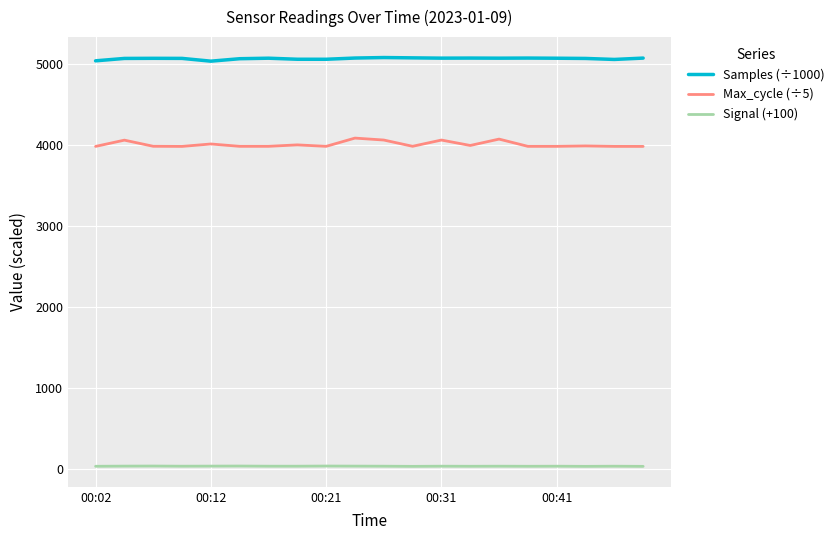

List the series in order of their peak value, highest first.

Samples (÷1000), Max_cycle (÷5), Signal (+100)